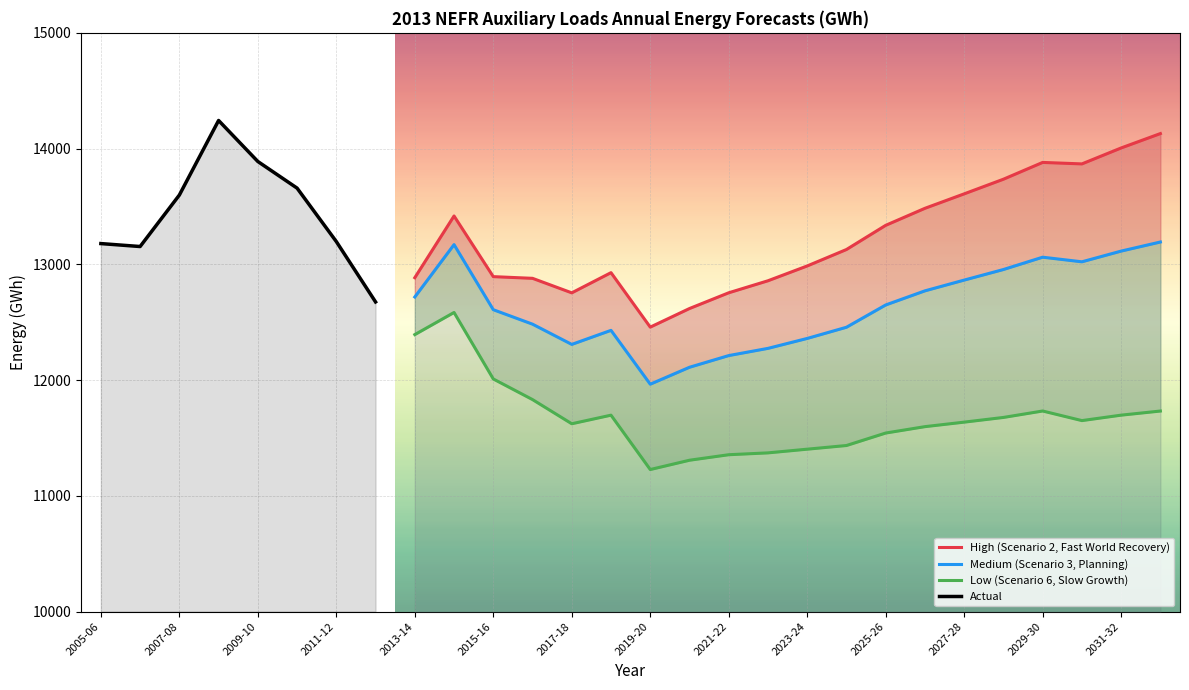

What is the difference between the maximum and second lowest values in the Low (Scenario 6, Slow Growth) series?

1276.5